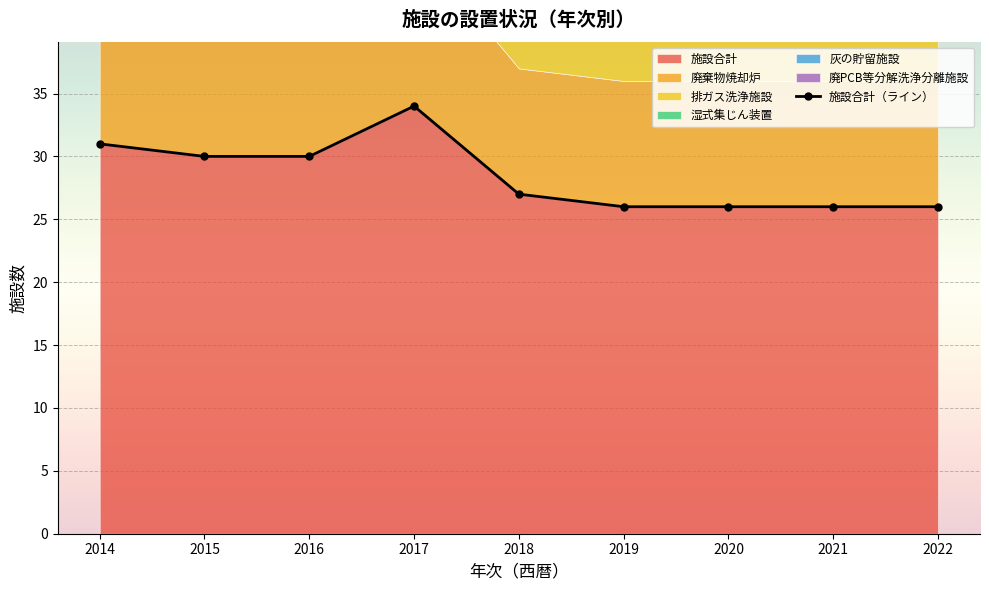

What is the difference between the second highest and minimum values in the 廃PCB等分解洗浄分離施設 series?

1